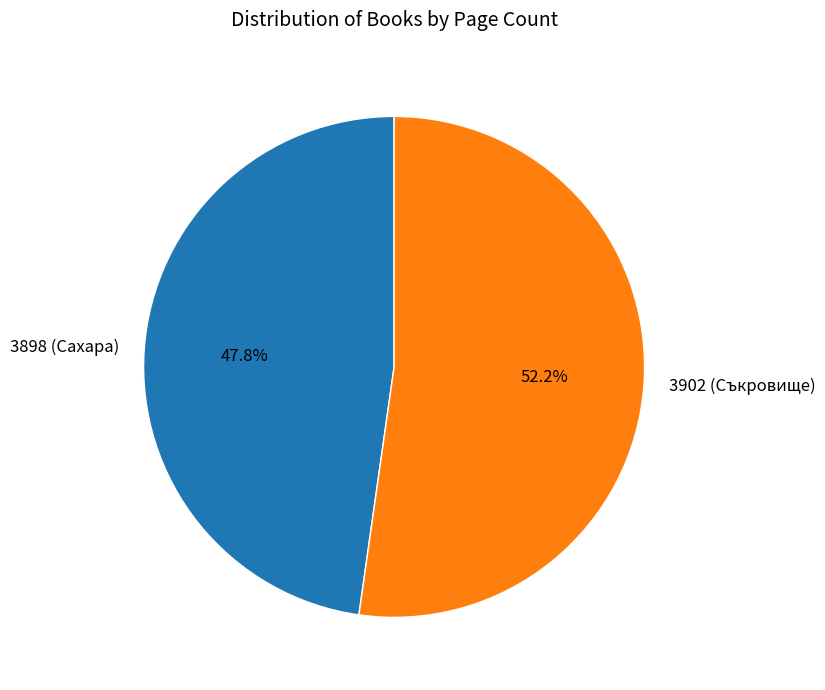

The 3898 (Сахара) slice represents 48% of the pie. True or false?

True